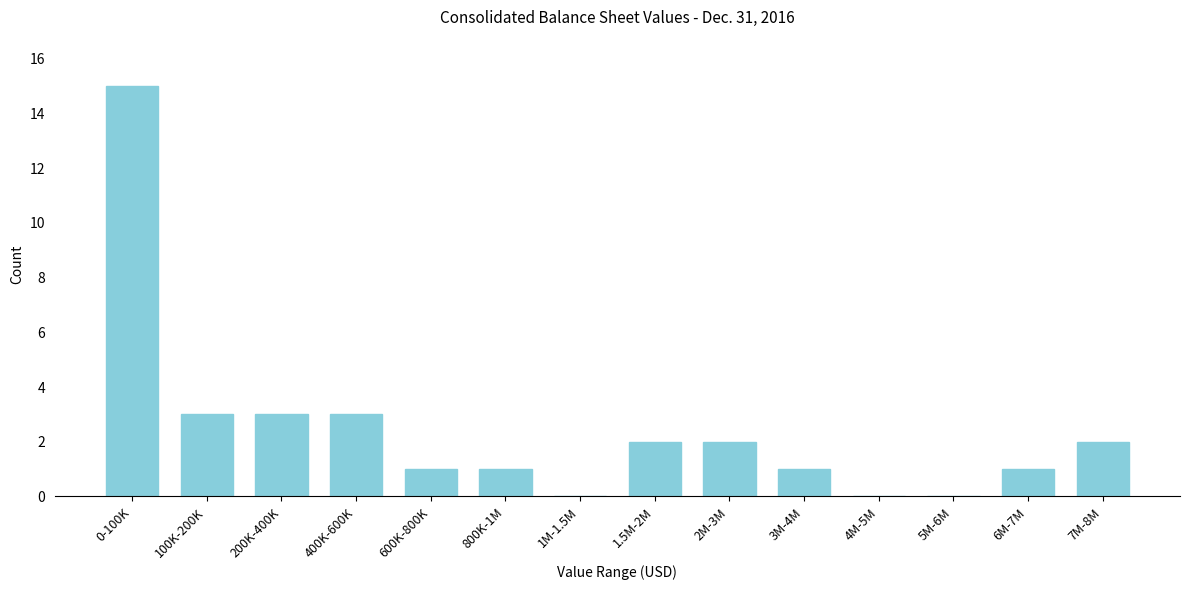

Reading left to right, transcribe all the data shown in this chart.

0-100K=15	100K-200K=3	200K-400K=3	400K-600K=3	600K-800K=1	800K-1M=1	1M-1.5M=0	1.5M-2M=2	2M-3M=2	3M-4M=1	4M-5M=0	5M-6M=0	6M-7M=1	7M-8M=2